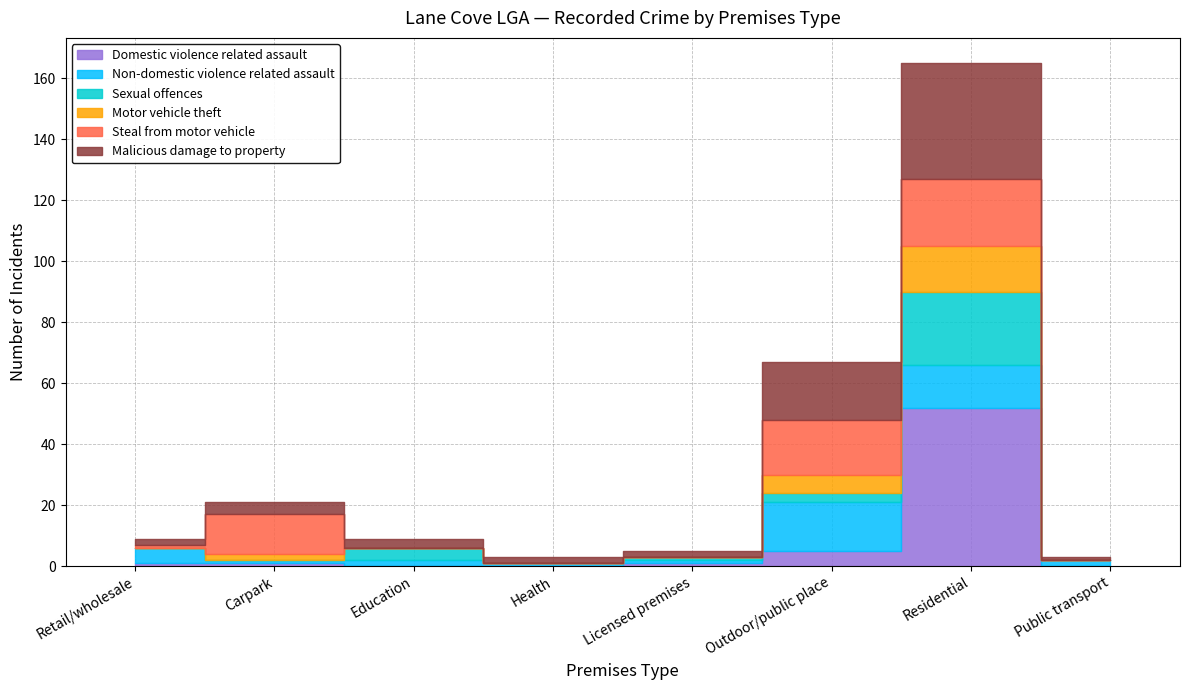

How many values in the Domestic violence related assault series exceed 1?

2